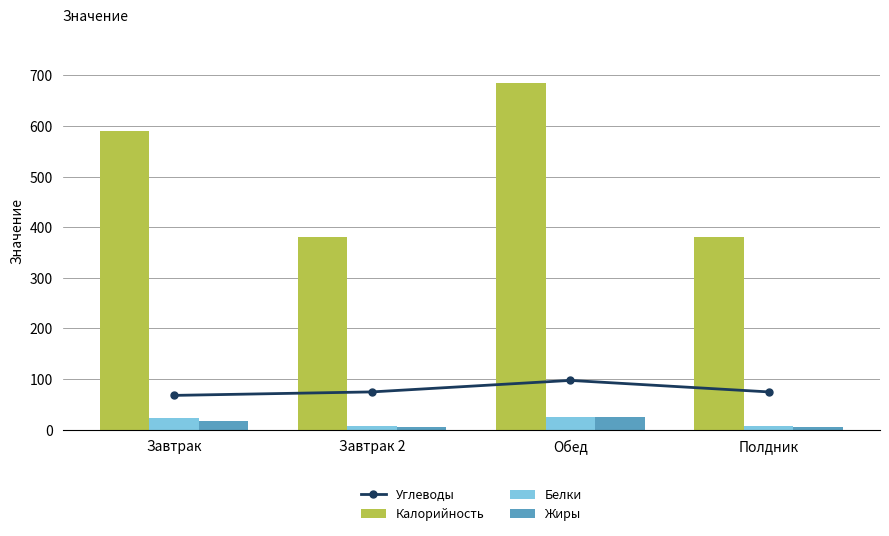

At which label does Углеводы reach its peak?

Обед